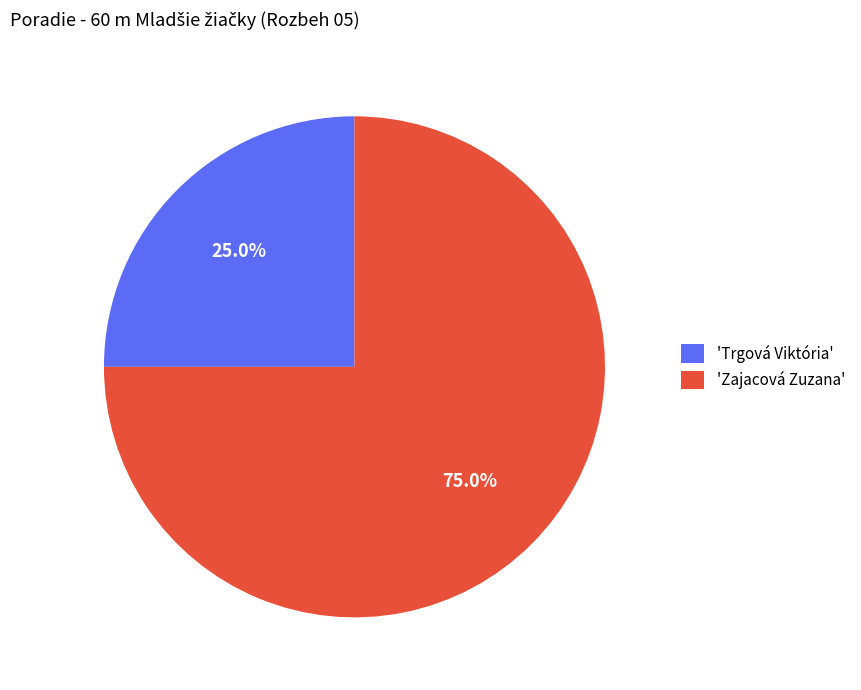

Which slice represents more than half of the pie?

'Zajacová Zuzana'